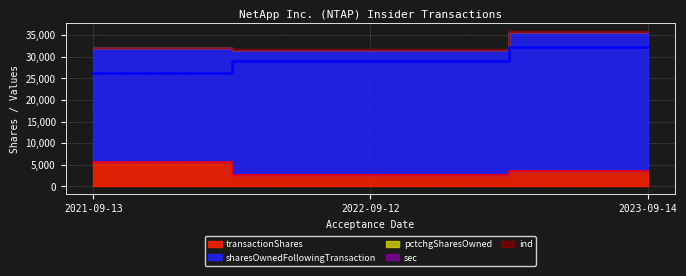

What is the sum of all transactionShares values?

11791